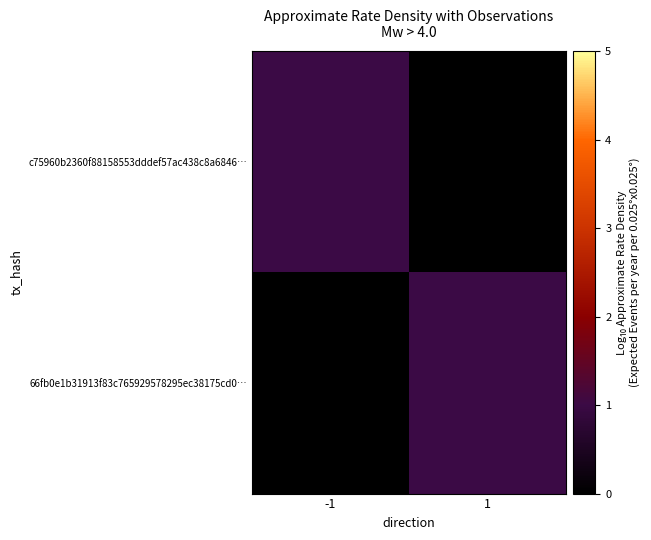

Reading left to right, list all the values displayed in this chart.

c75960b2360f88158553dddef57ac438c8a6846…: -1=1	1=0
66fb0e1b31913f83c765929578295ec38175cd0…: -1=0	1=1